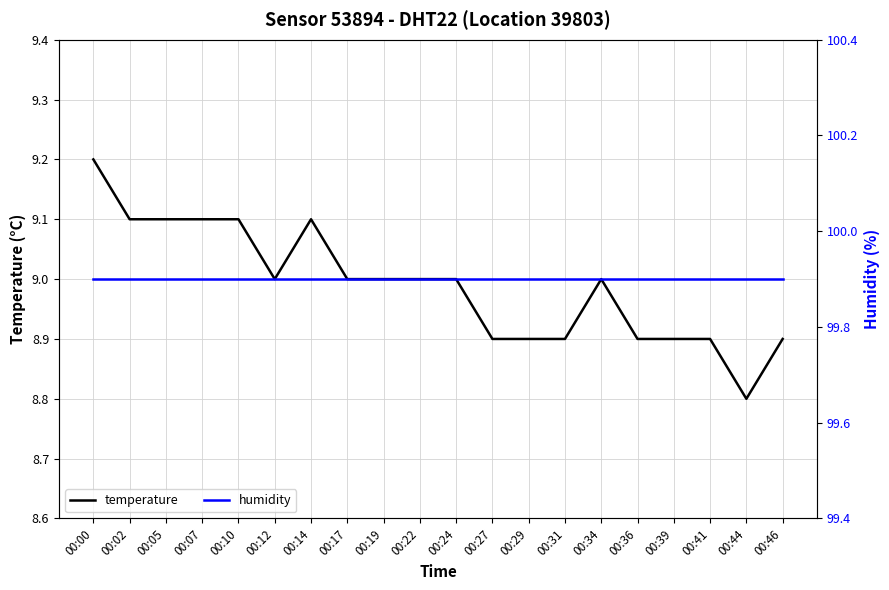

What is the total value across all series at 00:00?

109.1